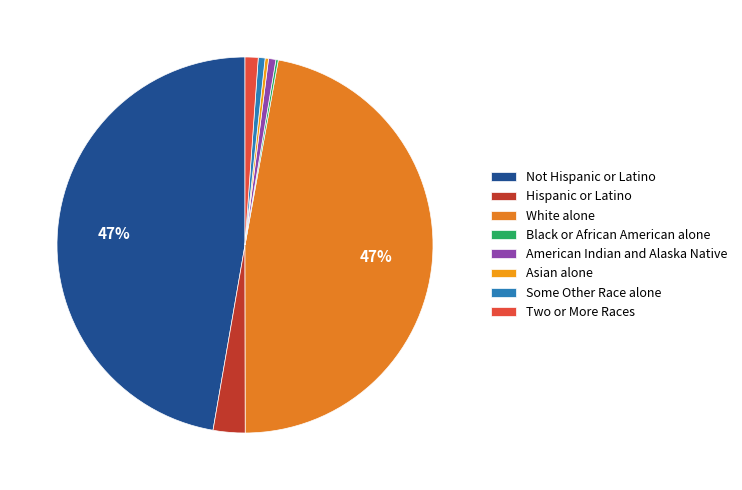

What is the total percentage of Two or More Races and White alone?

48.3%